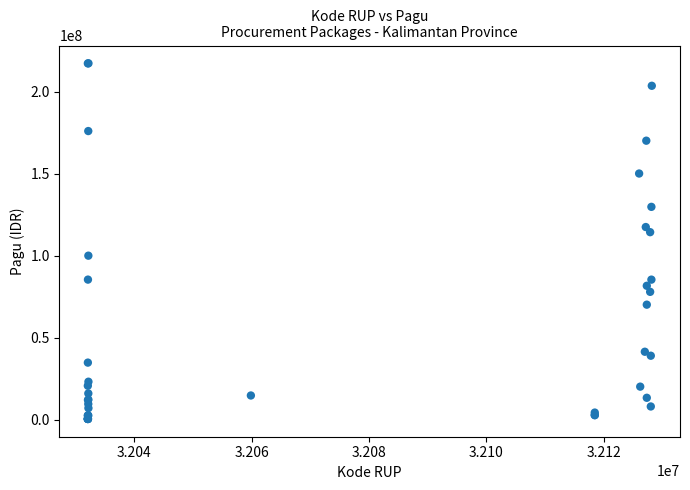

What Y value in the scatter plot is closest to 108830000?

114296000